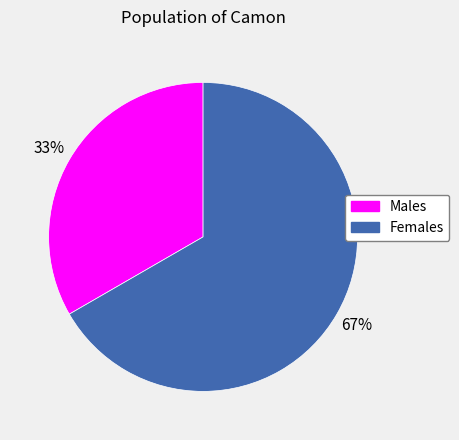

To the nearest percent, what is the average slice percentage?

50%